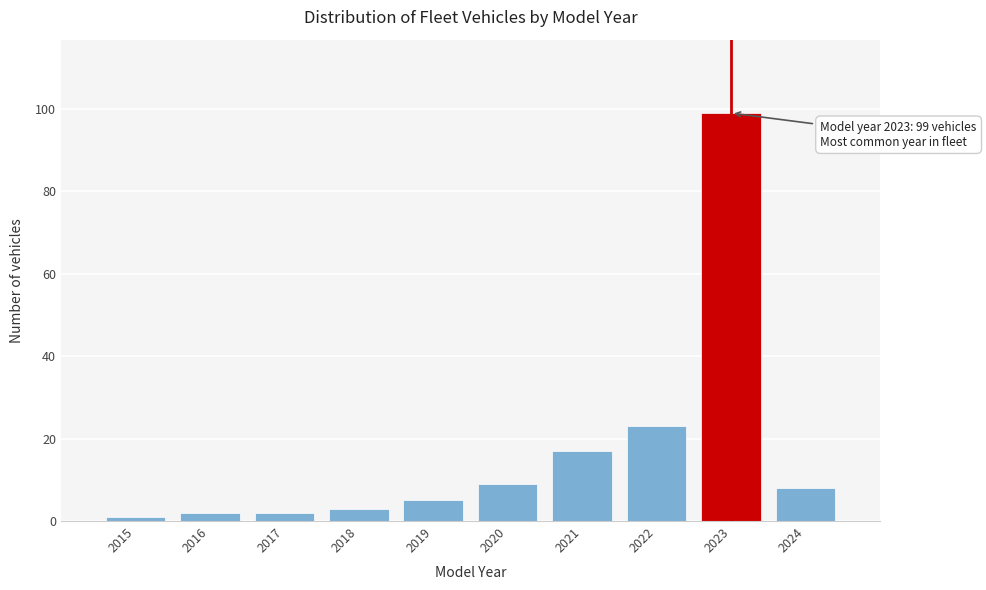

Over which range of the x-axis is the bar tallest?

2022.5 to 2023.5